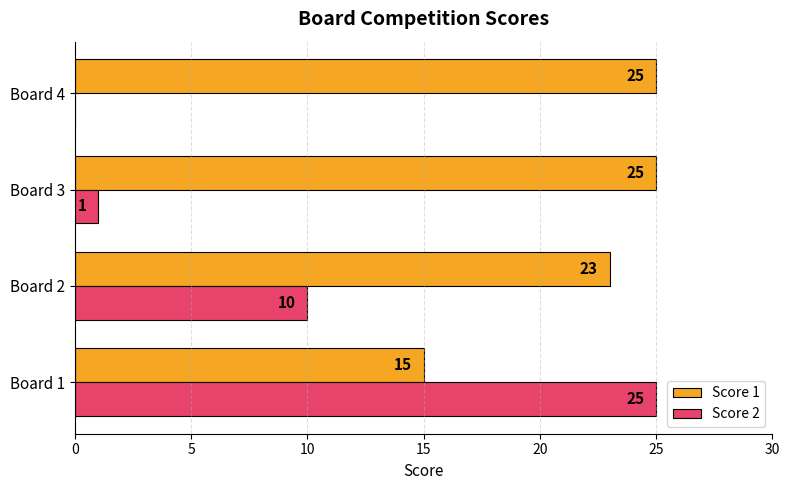

True or false: Score 2 has a value of 25 at Board 1.

True